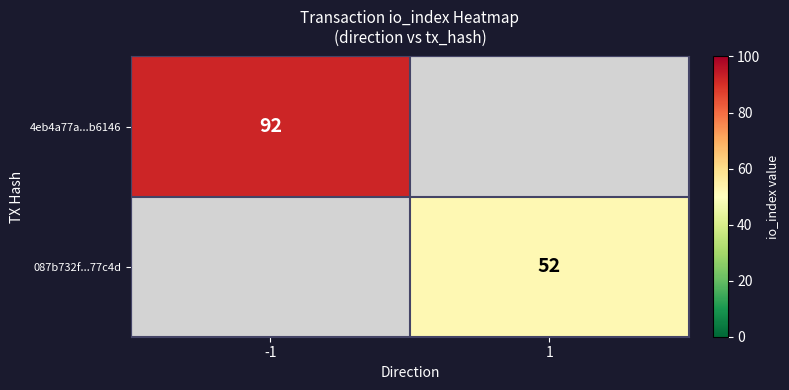

True or false: 4eb4a77a...b6146 has a value of 146.3 at -1.

False